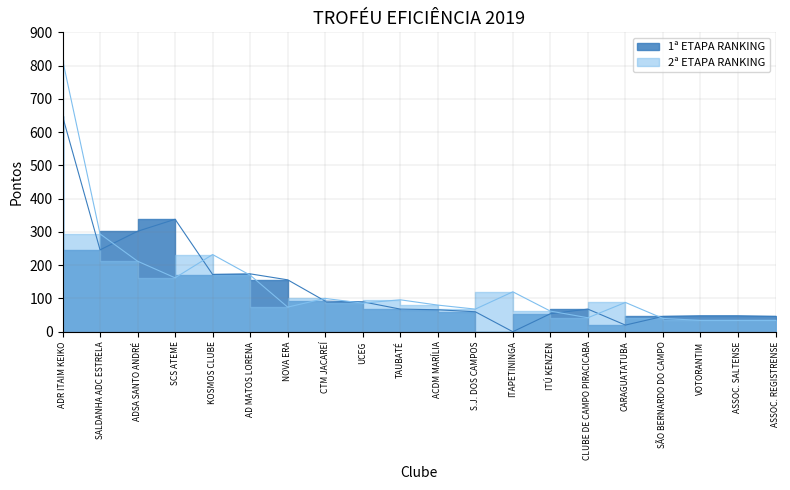

Is it true that 1ª ETAPA RANKING equals 104 at ACDM MARÍLIA?

False